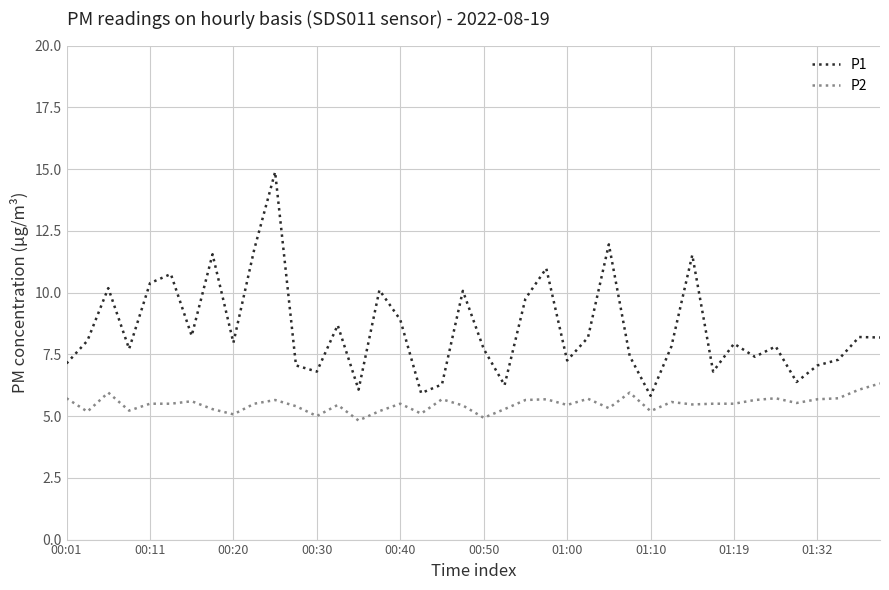

What is the smallest value displayed?

4.8